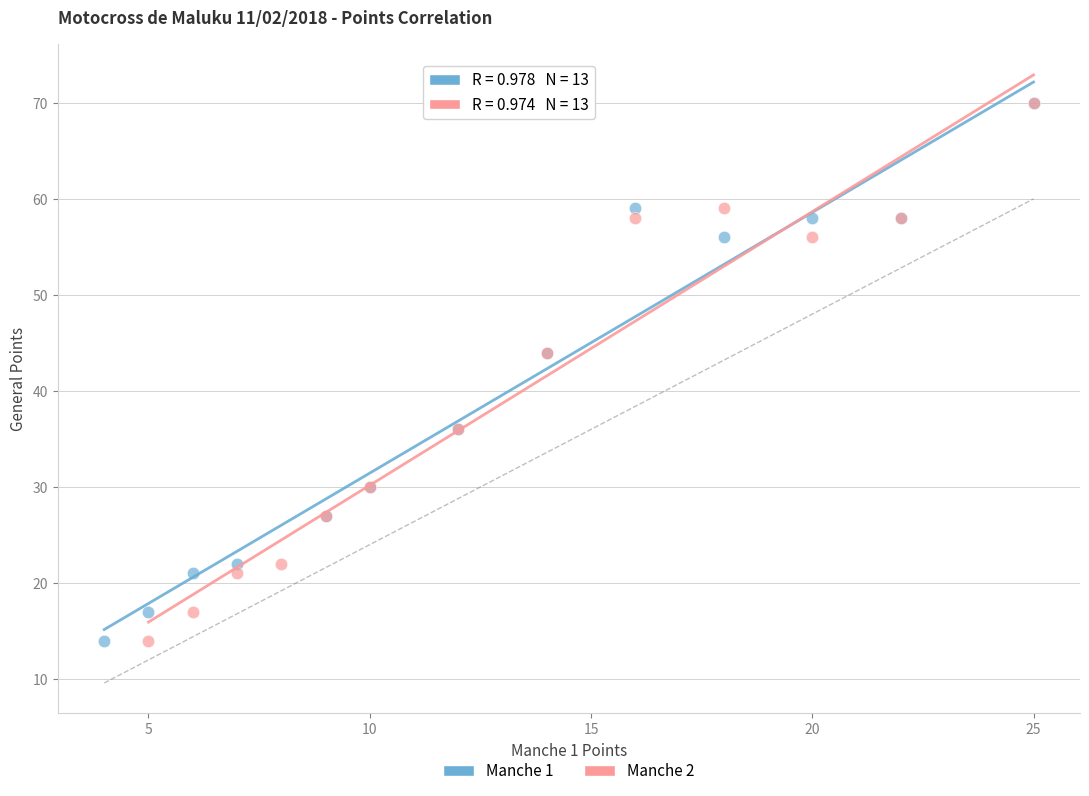

What are all the series names shown in the legend?

Manche 1, Manche 2